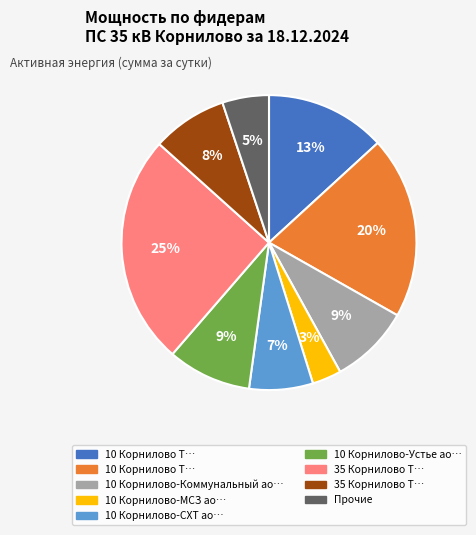

Does any single category account for the majority?

No